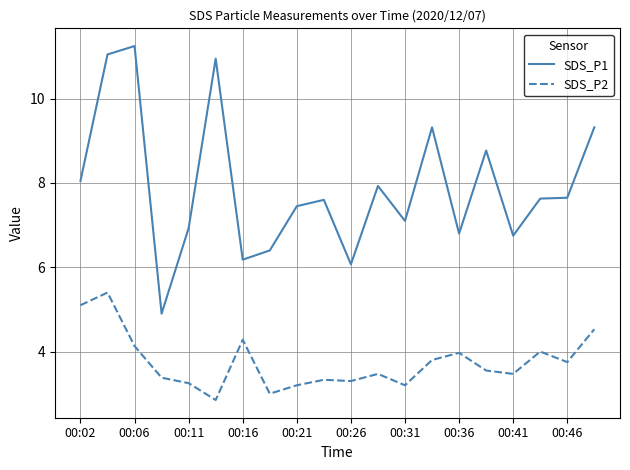

True or false: SDS_P1 and SDS_P2 intersect in this chart.

False